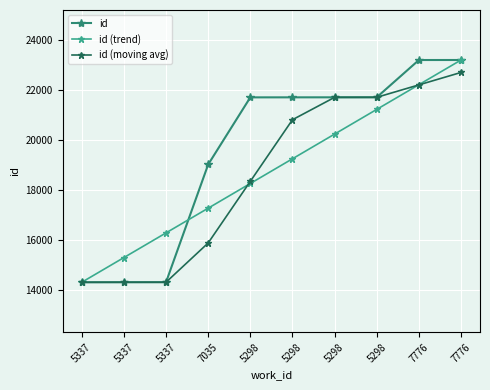

Is this an area chart (filled region under the line)?

No